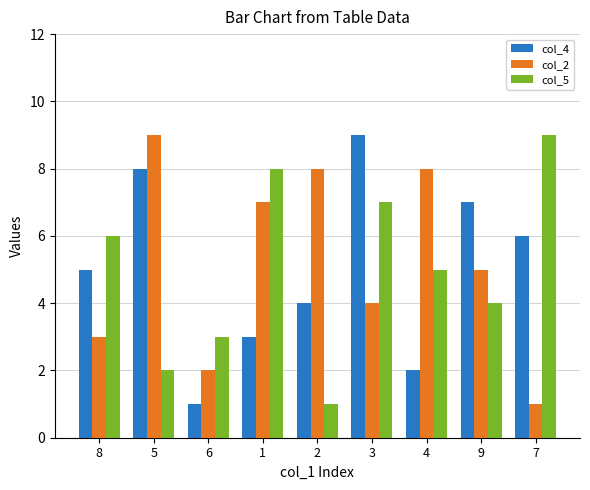

Are the bars horizontal?

No